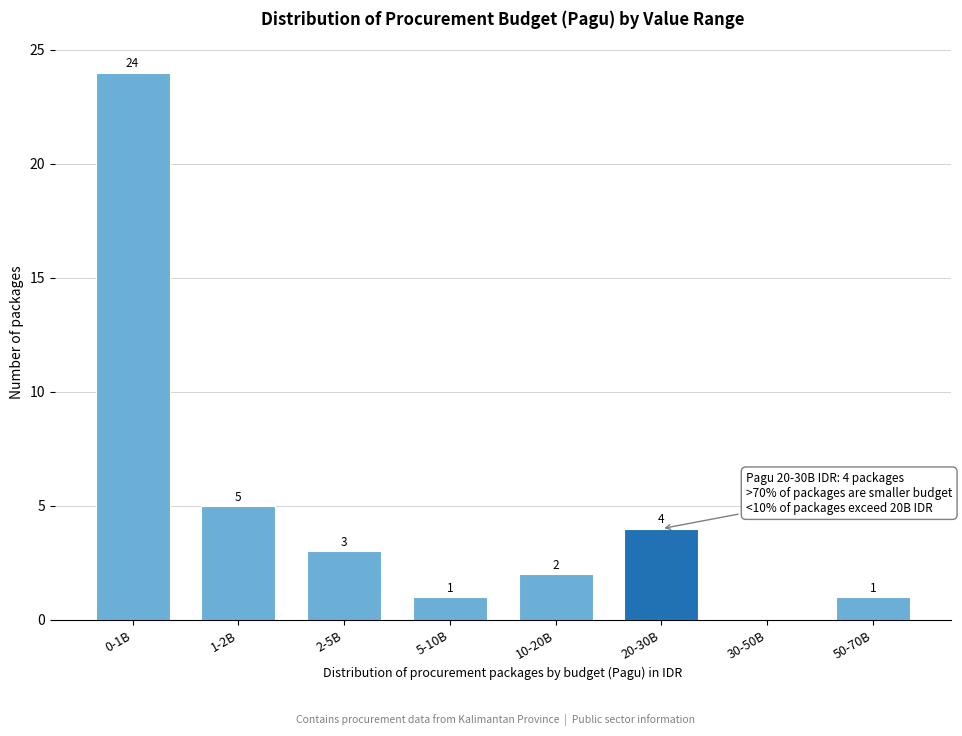

Reading left to right, extract all data points from this chart.

0-1B=24	1-2B=5	2-5B=3	5-10B=1	10-20B=2	20-30B=4	30-50B=0	50-70B=1